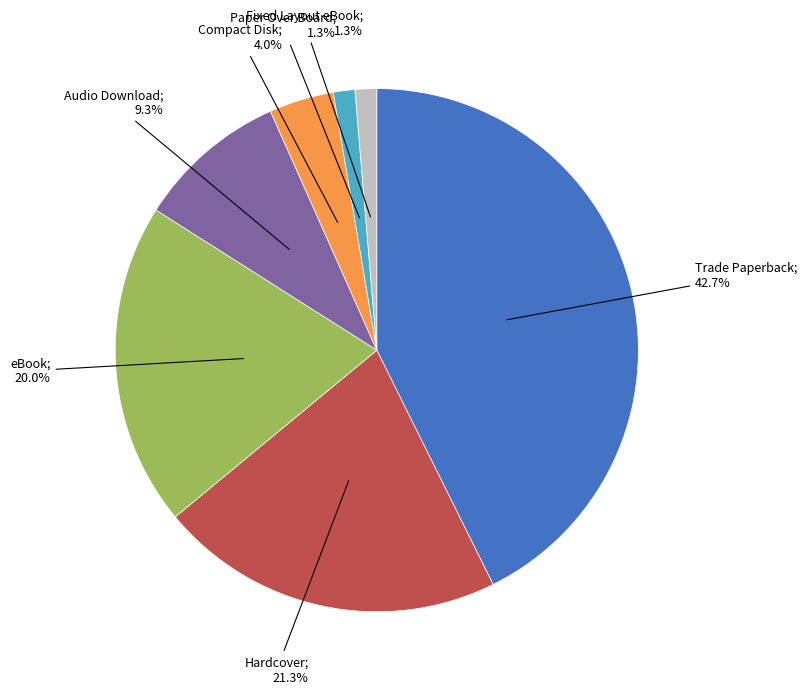

Is there any slice that represents more than half of the pie?

No